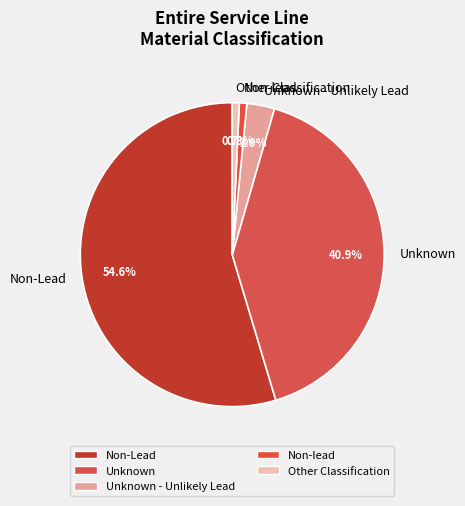

To the nearest percent, what percentage of the pie is Non-Lead?

55%